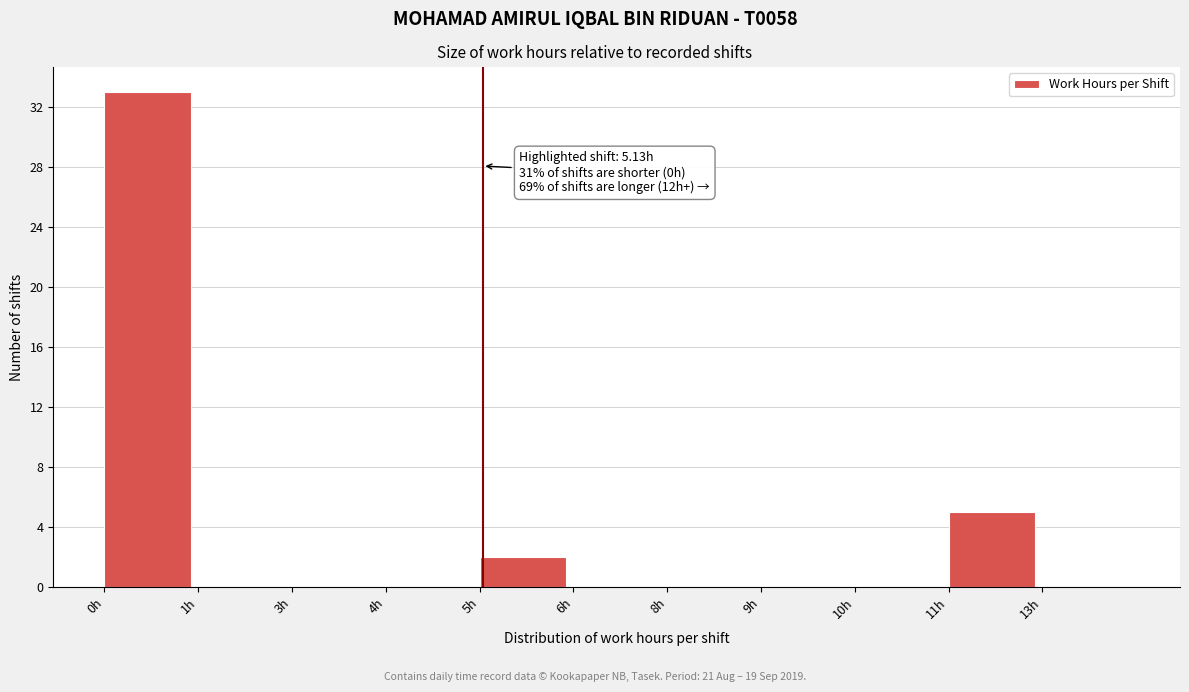

Reading left to right, what are all the values shown in this chart?

0h=33	1h=0	3h=0	4h=0	5h=2	6h=0	8h=0	9h=0	10h=0	11h=5	13h=0